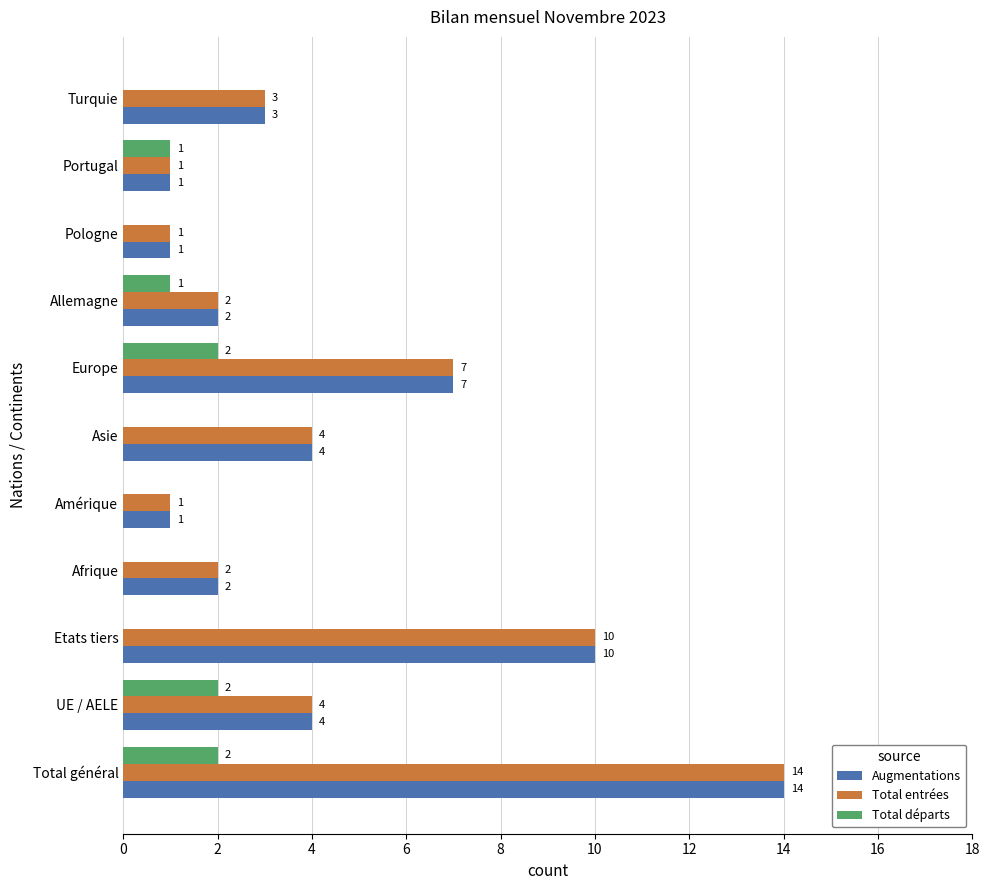

At which category does the chart reach its peak across all series?

Total général